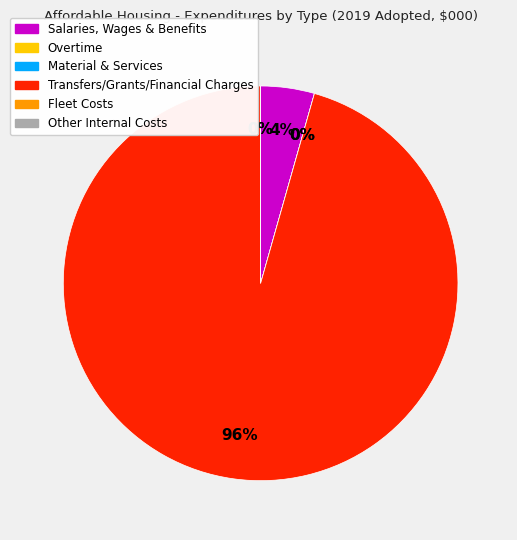

Is it true that Transfers/Grants/Financial Charges is 84% of the pie?

False